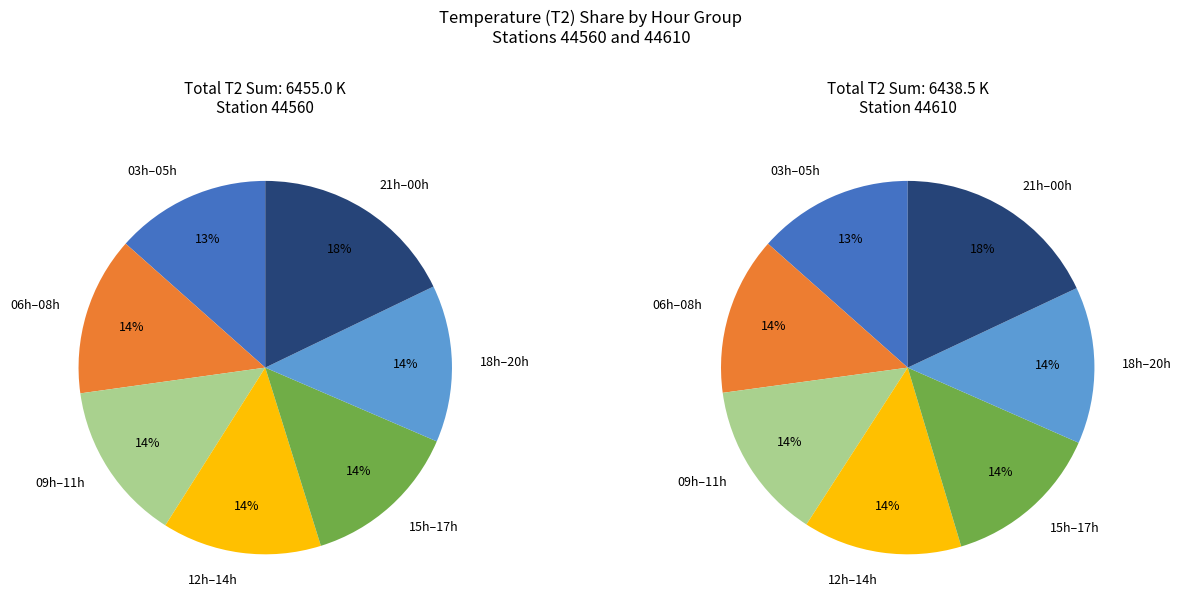

Is it true that 3 is 1% of the pie?

False